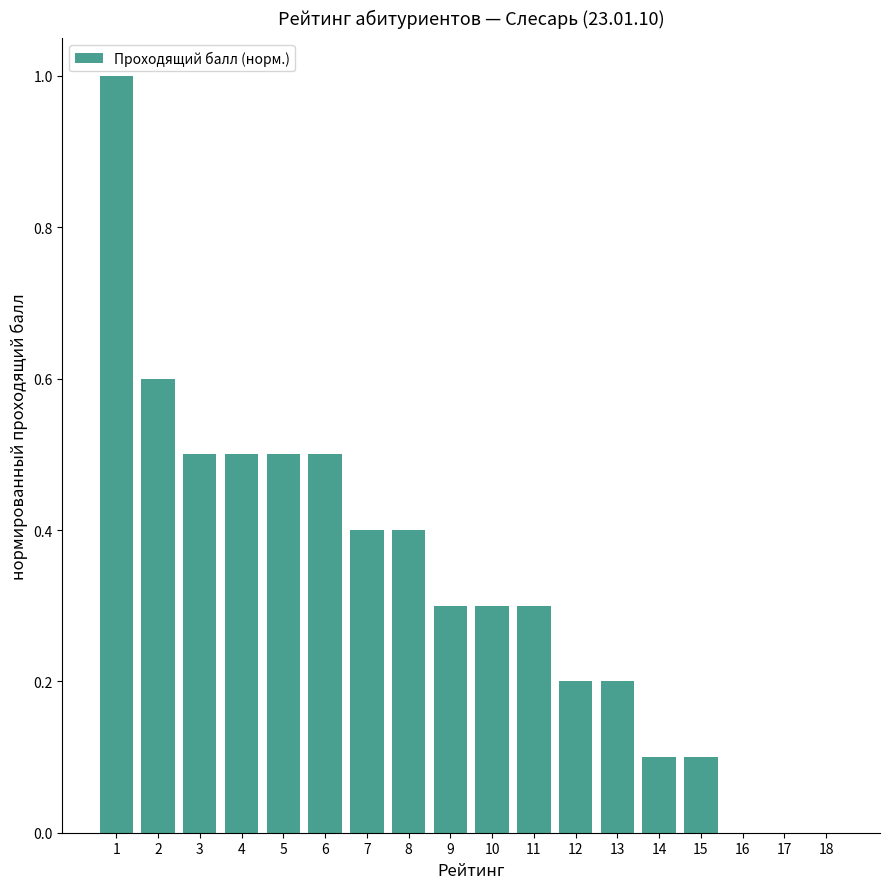

The chart shows a value of 0.2 at 12. True or false?

True